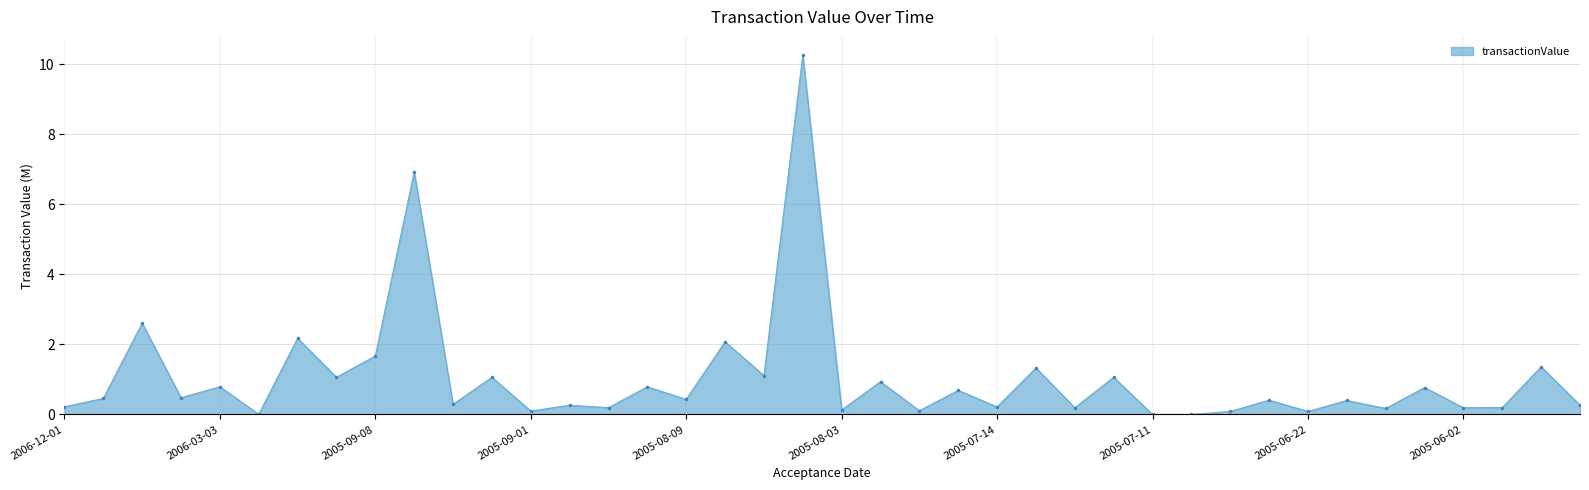

What is the maximum value shown in the chart?

10.3